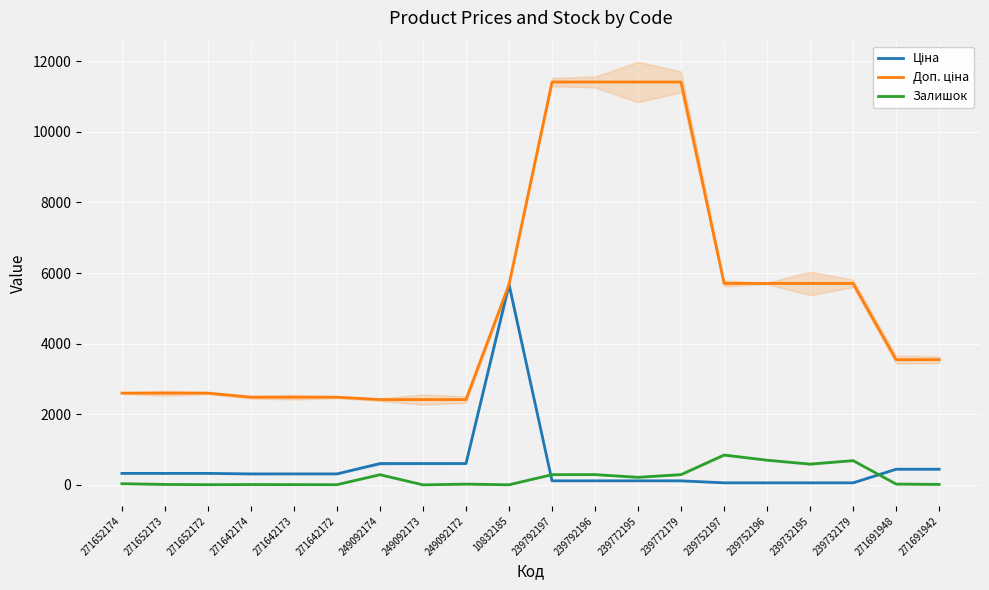

What are all the series names shown in the legend?

Ціна, Доп. ціна, Залишок